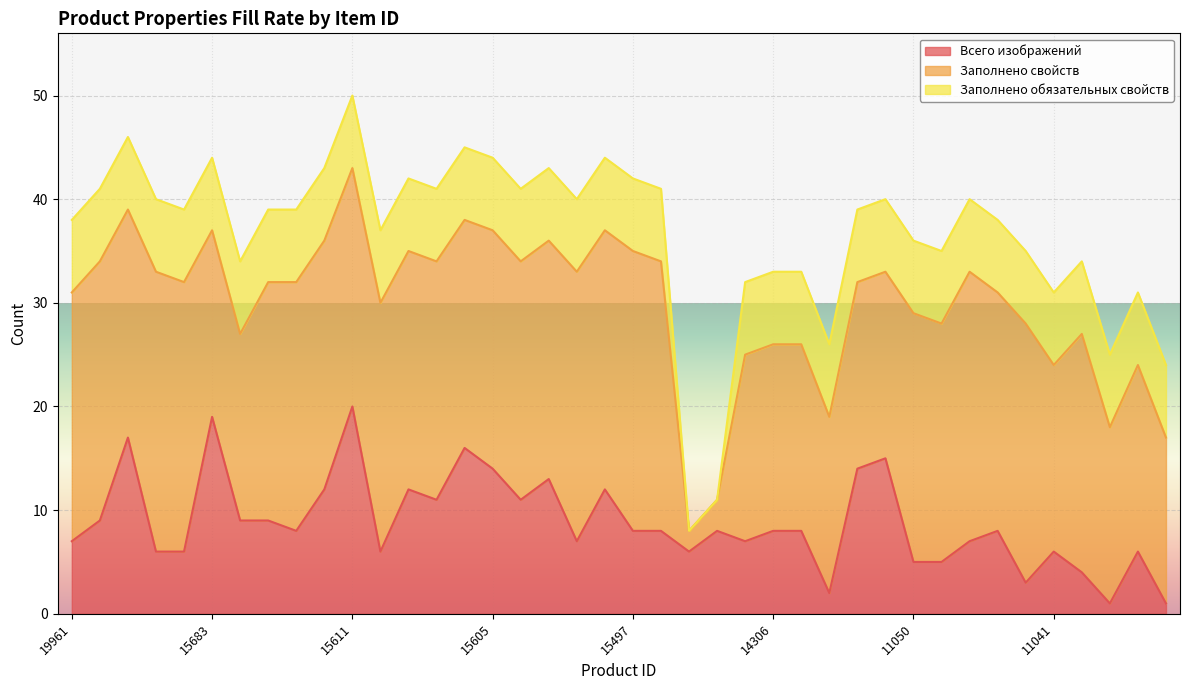

What is the total value across all series at 15610?

37